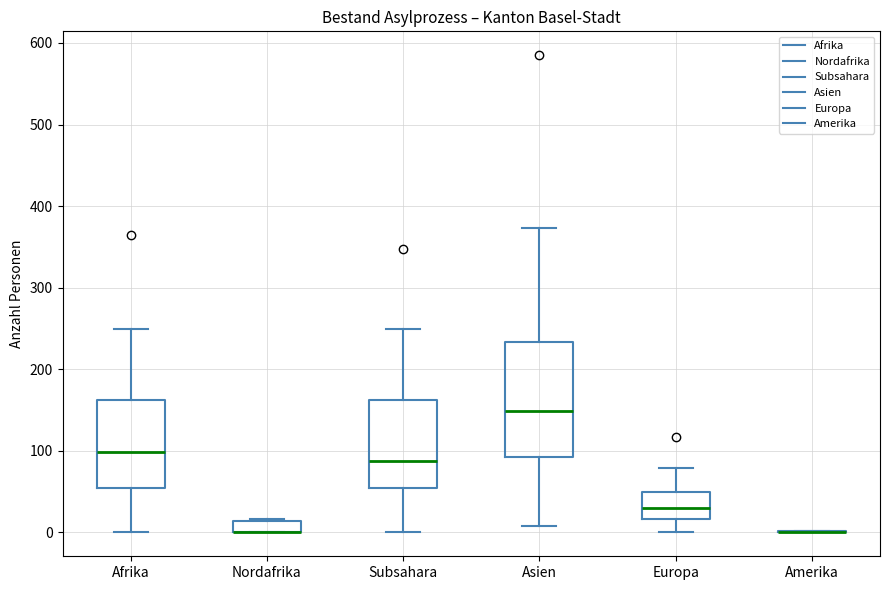

Comparing the boxes themselves (not the whiskers), which one is the tallest?

Asien